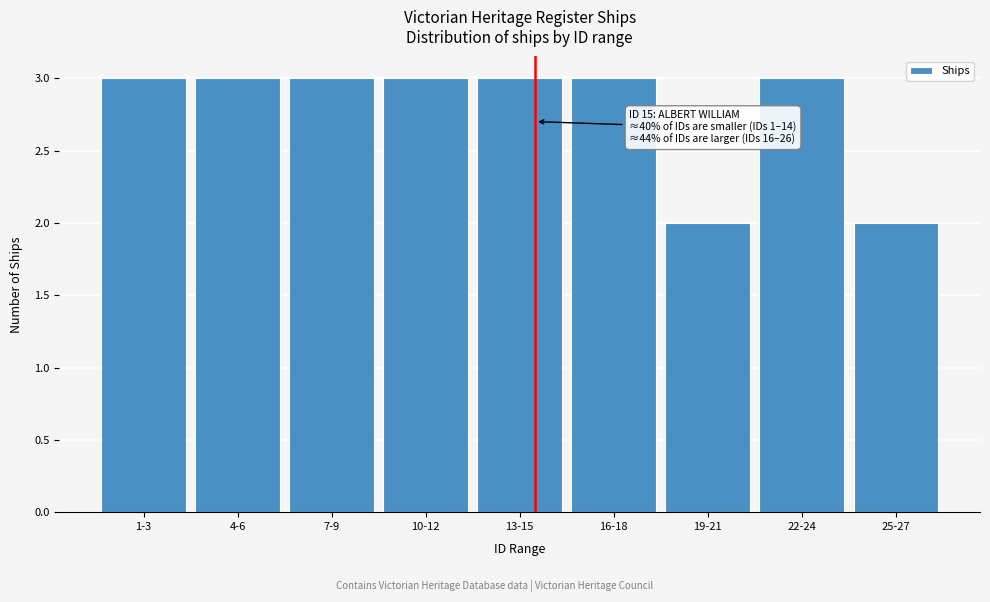

Reading left to right, what are all the values shown in this chart?

3	3	3	3	3	3	2	3	2